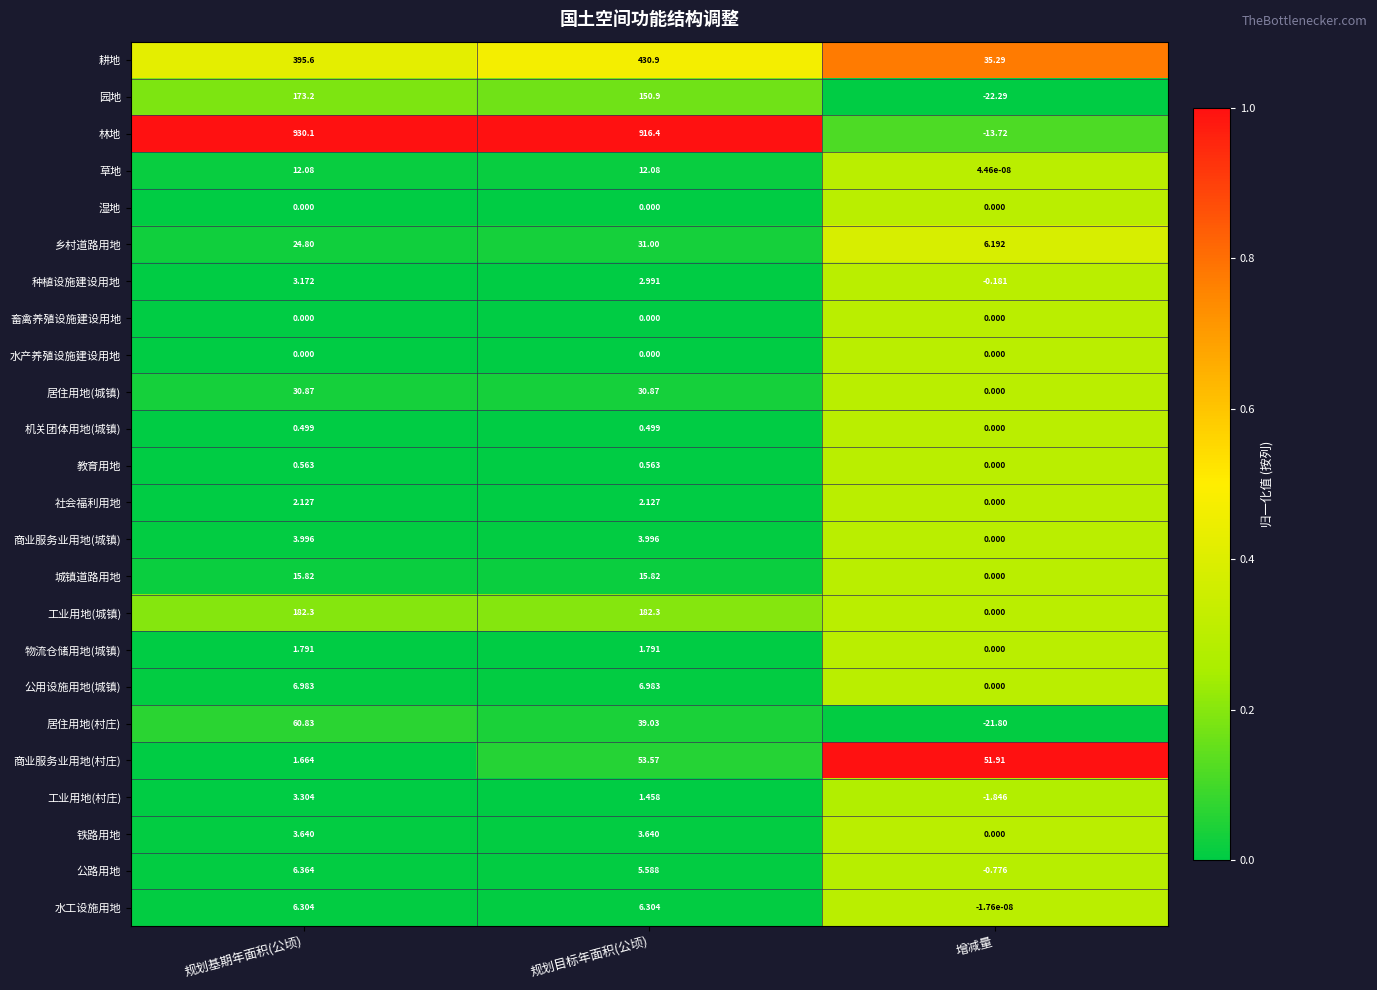

Which series has the largest total across all categories?

林地